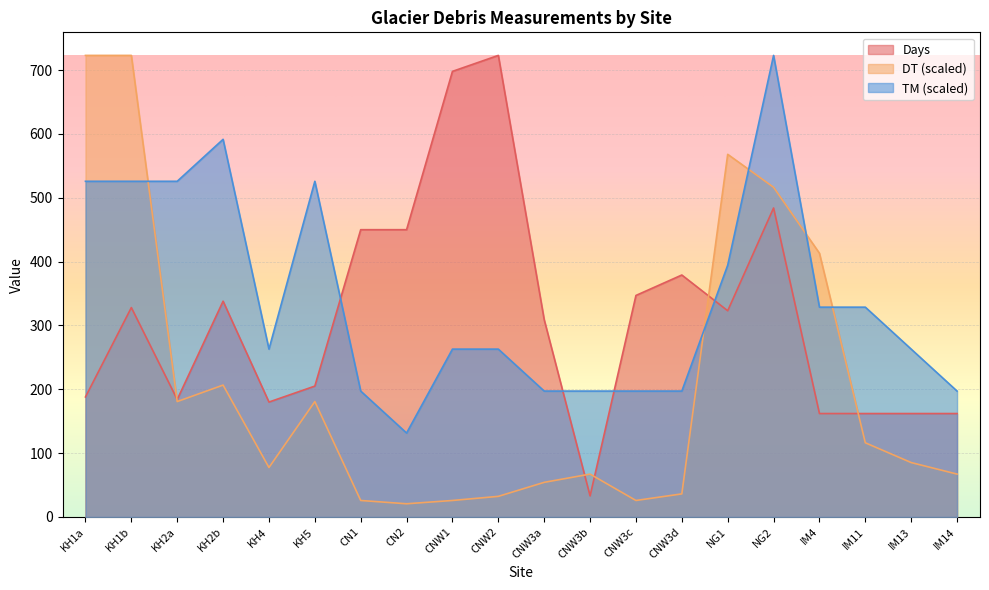

Reading right to left, what are all the values shown in this chart?

Days: IM14=162.0	IM13=162.0	IM11=162.0	IM4=162.0	NG2=484.0	NG1=323.0	CNW3d=379.0	CNW3c=347.0	CNW3b=33.0	CNW3a=309.0	CNW2=723.0	CNW1=698.0	CN2=450.0	CN1=450.0	KH5=205.0	KH4=180.0	KH2b=338.0	KH2a=184.0	KH1b=328.0	KH1a=188.0
DT: IM14=67.1	IM13=85.2	IM11=116.2	IM4=413.1	NG2=516.4	NG1=568.1	CNW3d=36.2	CNW3c=25.8	CNW3b=67.1	CNW3a=54.2	CNW2=32.3	CNW1=25.8	CN2=20.7	CN1=25.8	KH5=180.8	KH4=77.5	KH2b=206.6	KH2a=180.8	KH1b=723.0	KH1a=723.0
TM: IM14=197.2	IM13=262.9	IM11=328.6	IM4=328.6	NG2=723.0	NG1=394.4	CNW3d=197.2	CNW3c=197.2	CNW3b=197.2	CNW3a=197.2	CNW2=262.9	CNW1=262.9	CN2=131.5	CN1=197.2	KH5=525.8	KH4=262.9	KH2b=591.5	KH2a=525.8	KH1b=525.8	KH1a=525.8